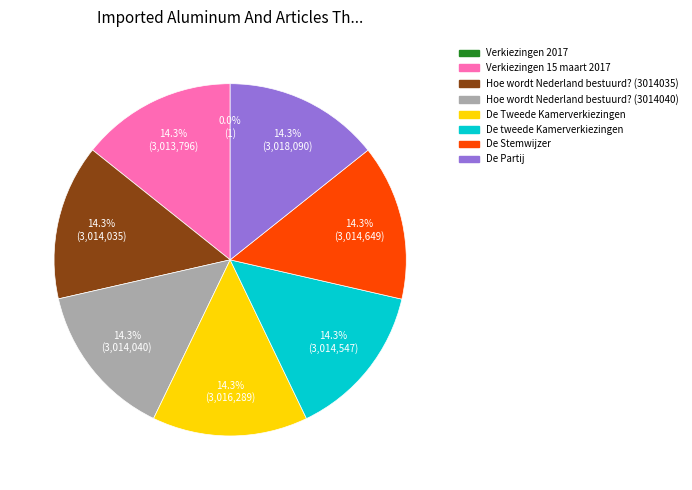

What portion of the pie excludes Hoe wordt Nederland bestuurd? (3014035)?

85.7%